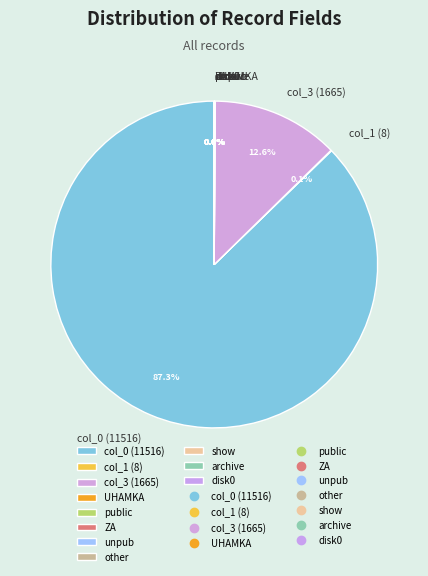

To the nearest percent, what is the difference between the largest and smallest slice percentages?

87%